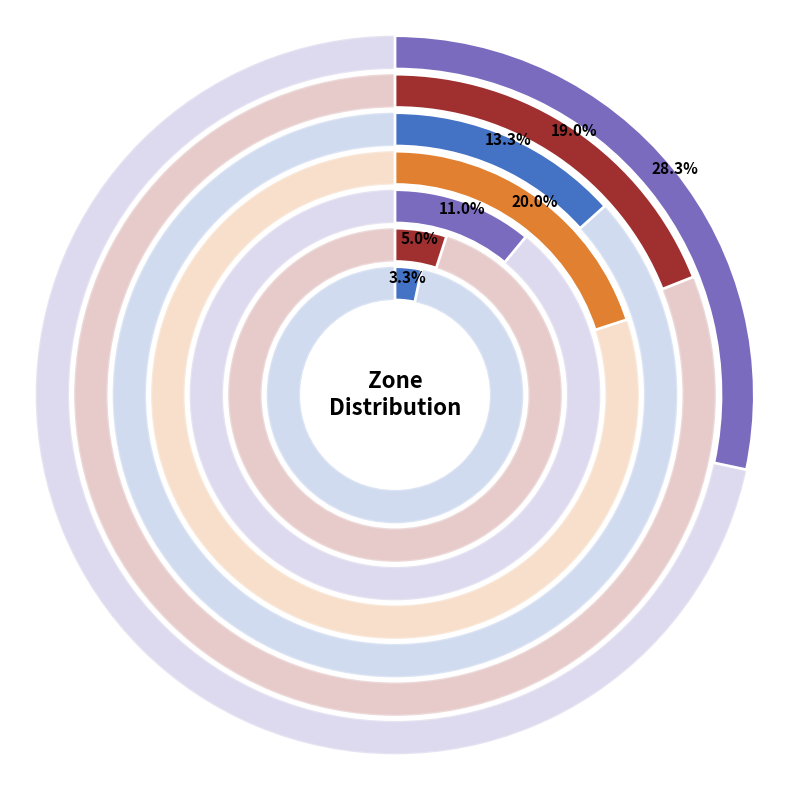

How much of the chart is everything except Zone 1?

81.0%